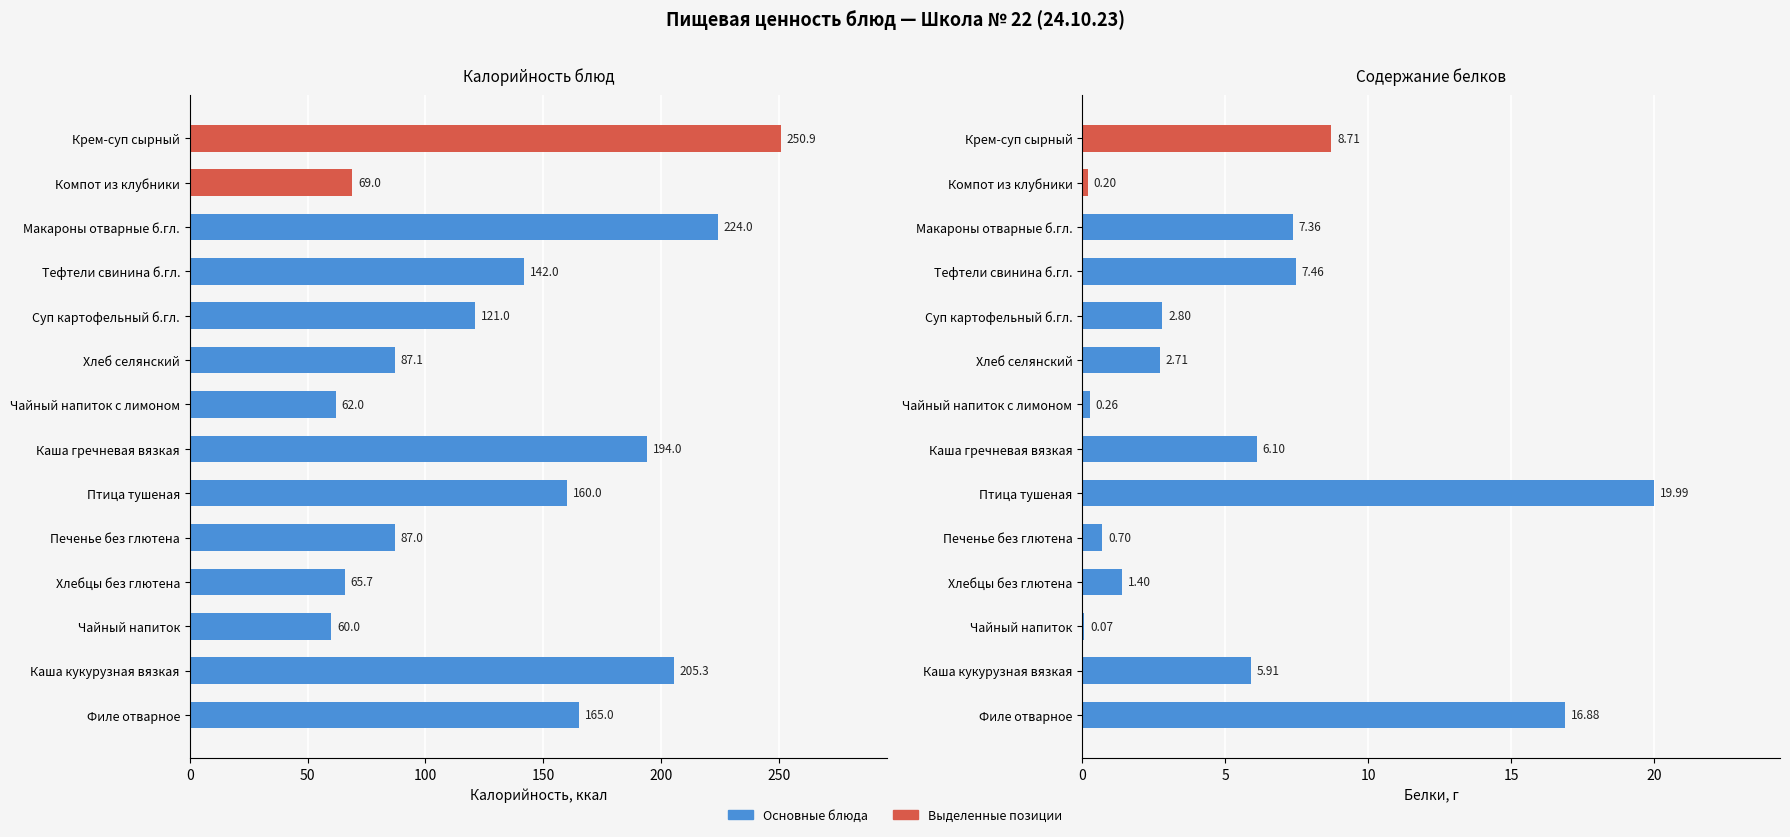

Does the chart contain any negative values?

No